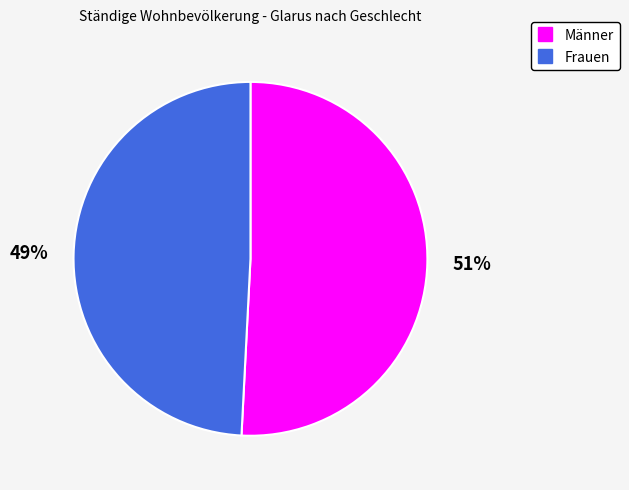

Which has a higher value, Männer or Frauen?

Männer